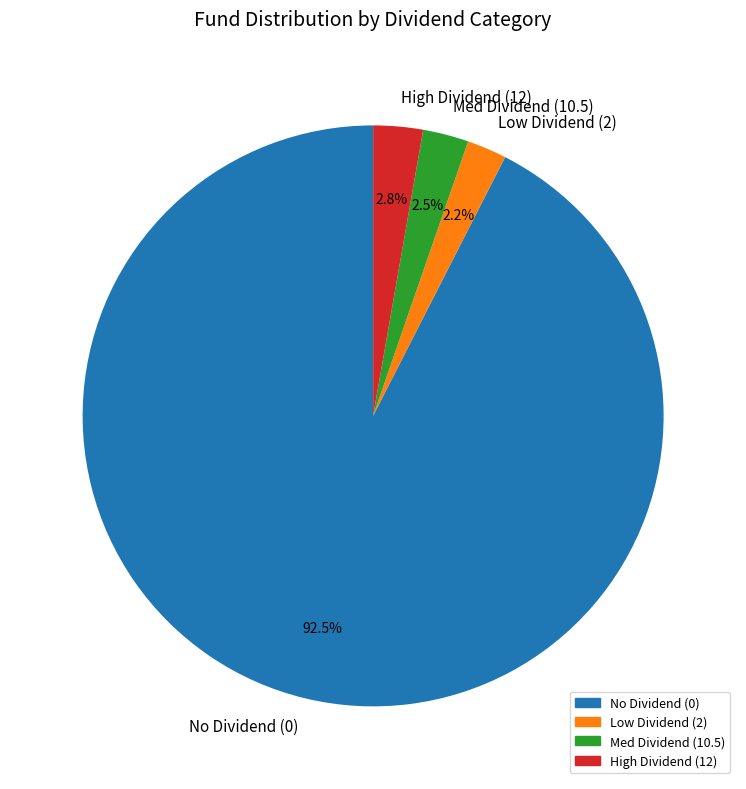

How many segments does this pie chart have?

4